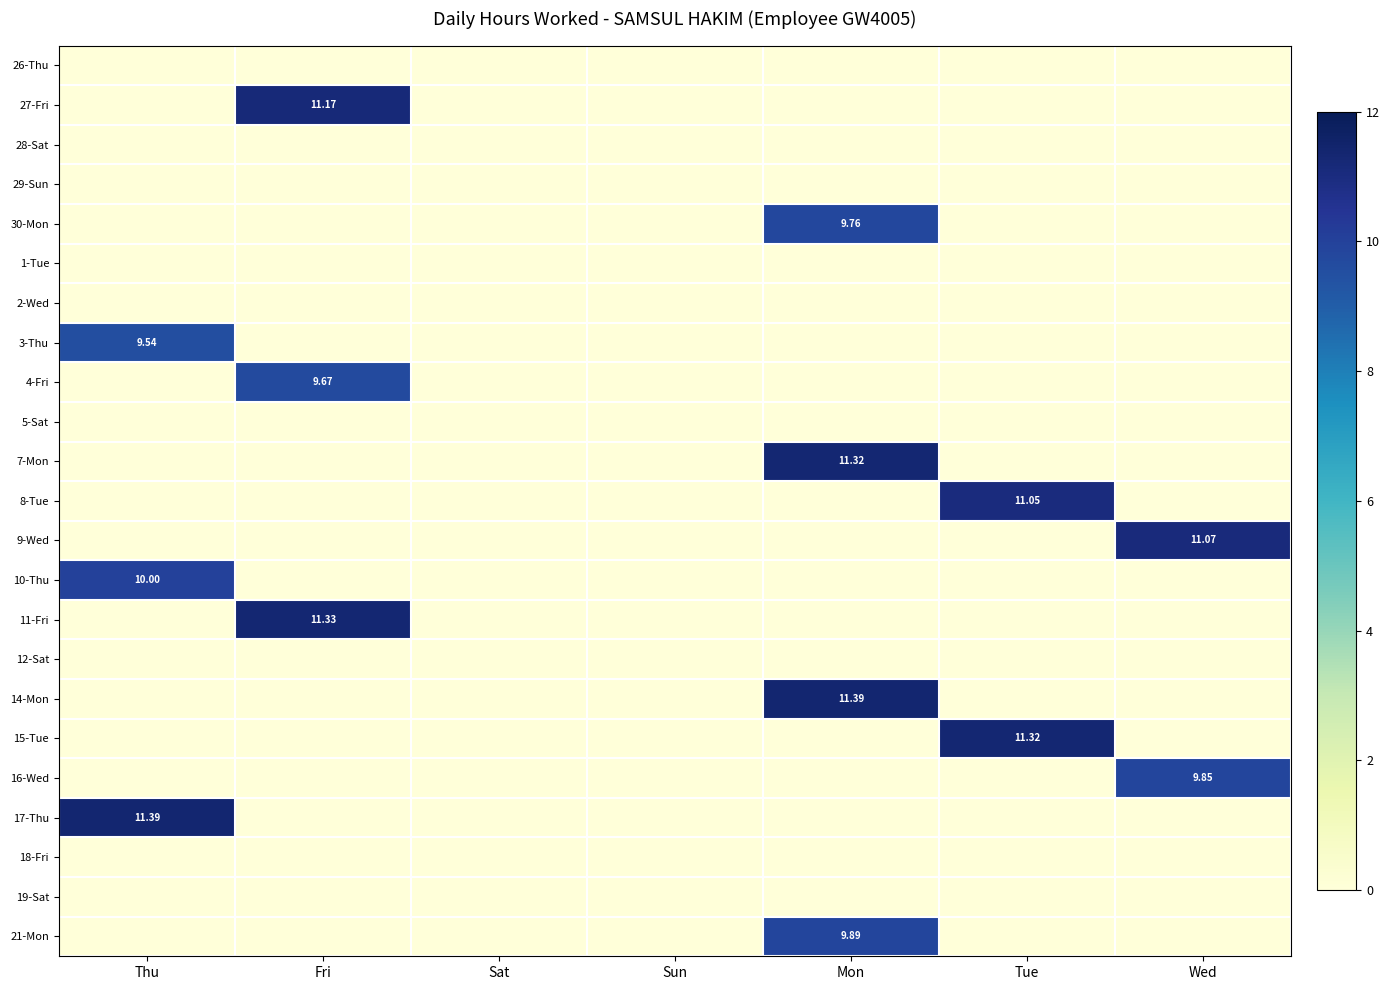

Where is 12-Sat nearest to the value 0?

Thu